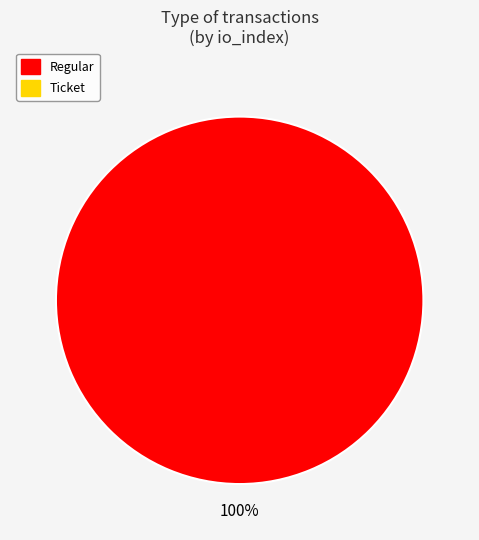

Count the number of slices in the pie.

2